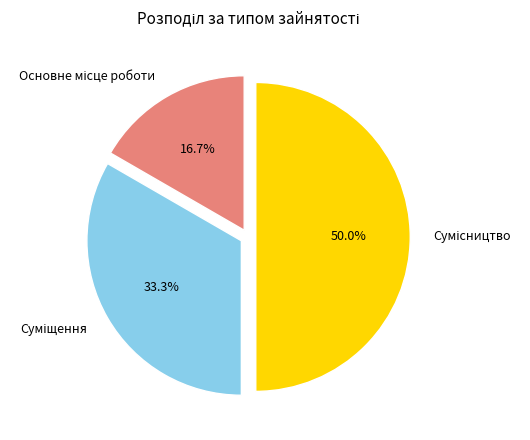

True or false: Сумісництво accounts for 36% of the total.

False